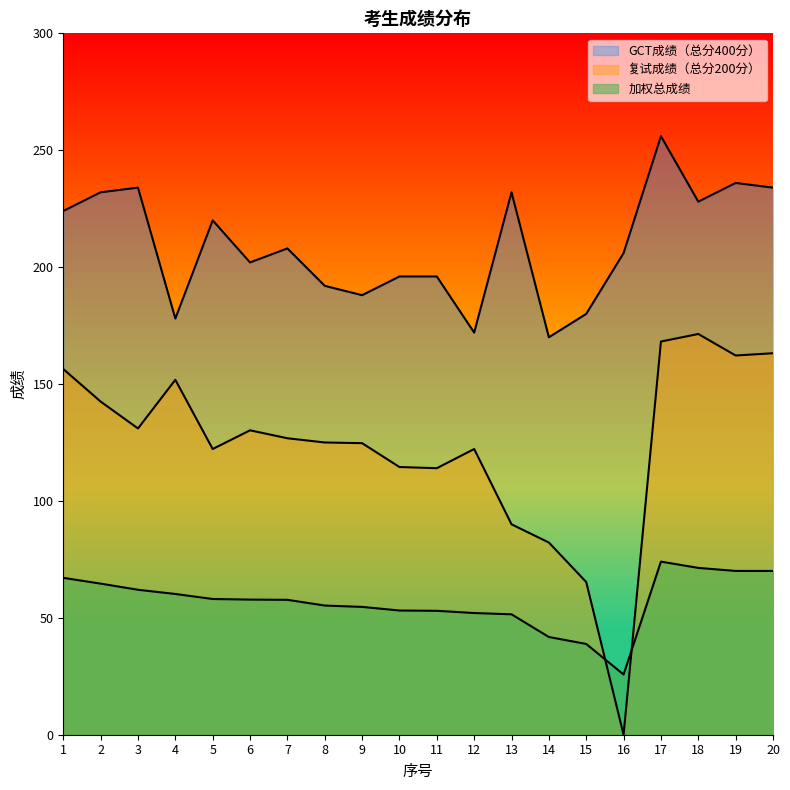

Is it true that 复试成绩（总分200分） equals 175.4 at 3?

False